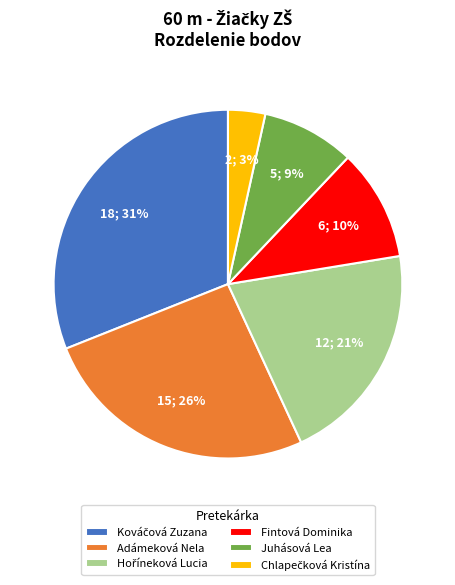

Count the number of slices in the pie.

6